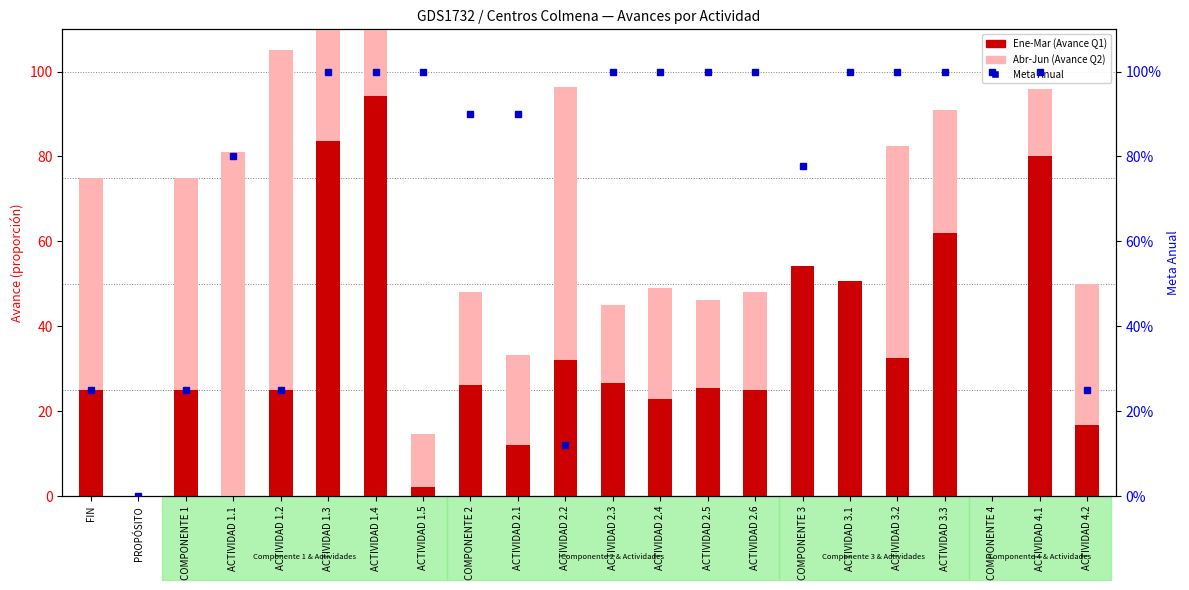

What is the difference between the second highest and minimum values in the Ene-Mar (Avance Q1) series?

0.8